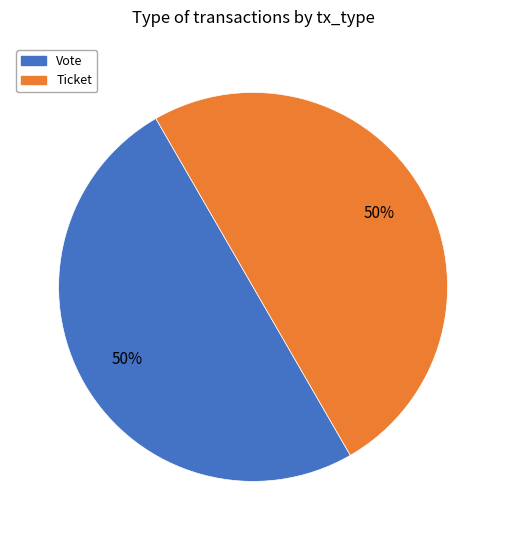

To the nearest percent, what portion does Vote represent?

50%